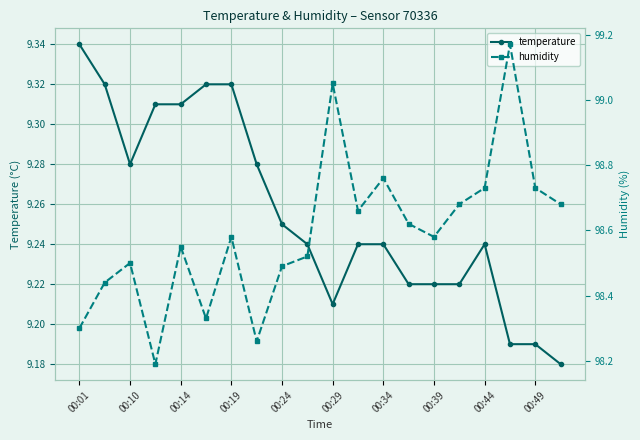

Reading left to right, what are all the values shown in this chart?

temperature: 9.3	9.3	9.3	9.3	9.3	9.3	9.3	9.3	9.2	9.2	9.2	9.2	9.2	9.2	9.2	9.2	9.2	9.2	9.2	9.2
humidity: 98.3	98.4	98.5	98.2	98.5	98.3	98.6	98.3	98.5	98.5	99.0	98.7	98.8	98.6	98.6	98.7	98.7	99.2	98.7	98.7